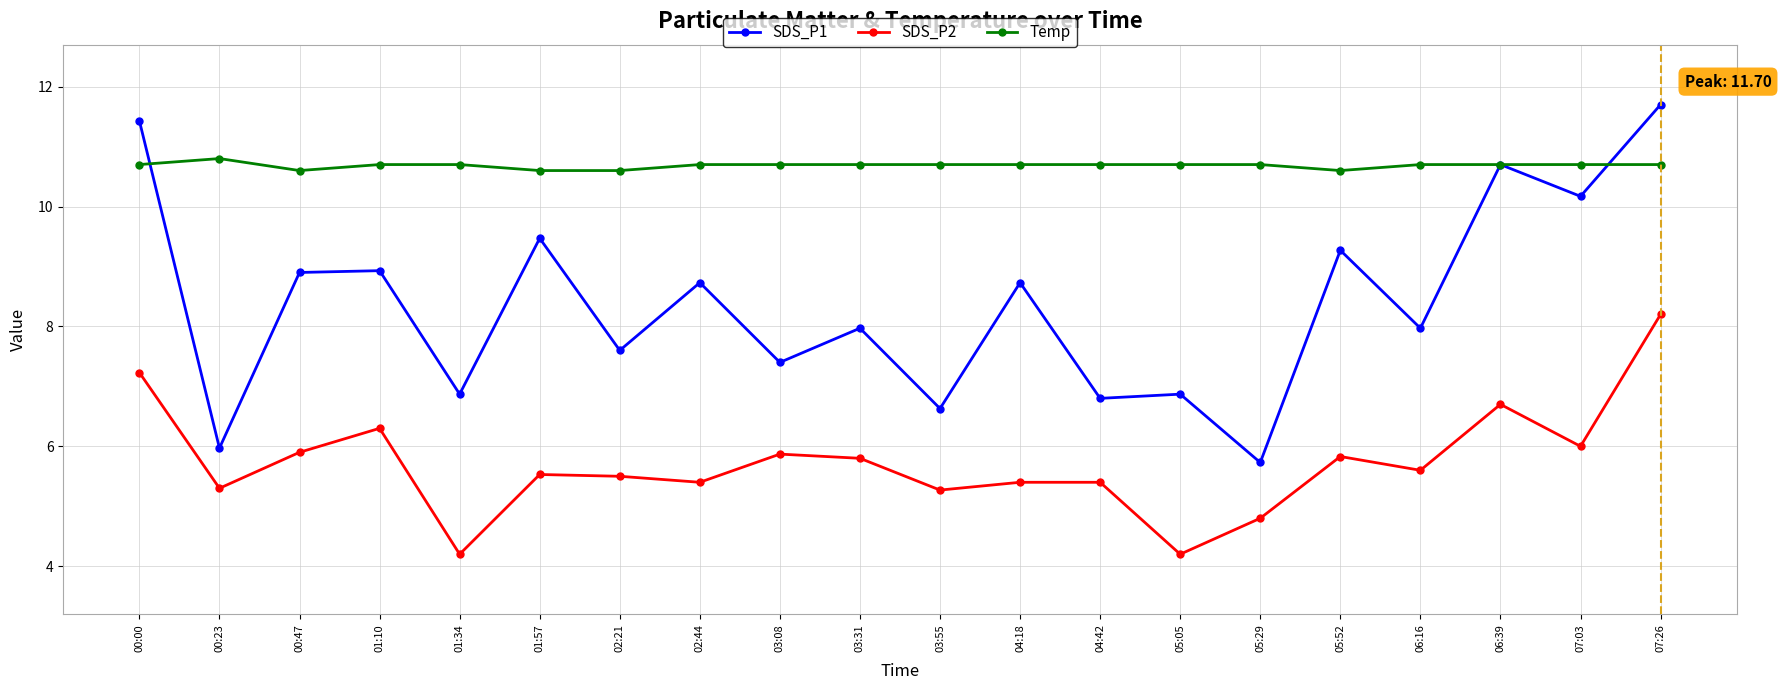

What is the total value across all series at 01:34?

21.8